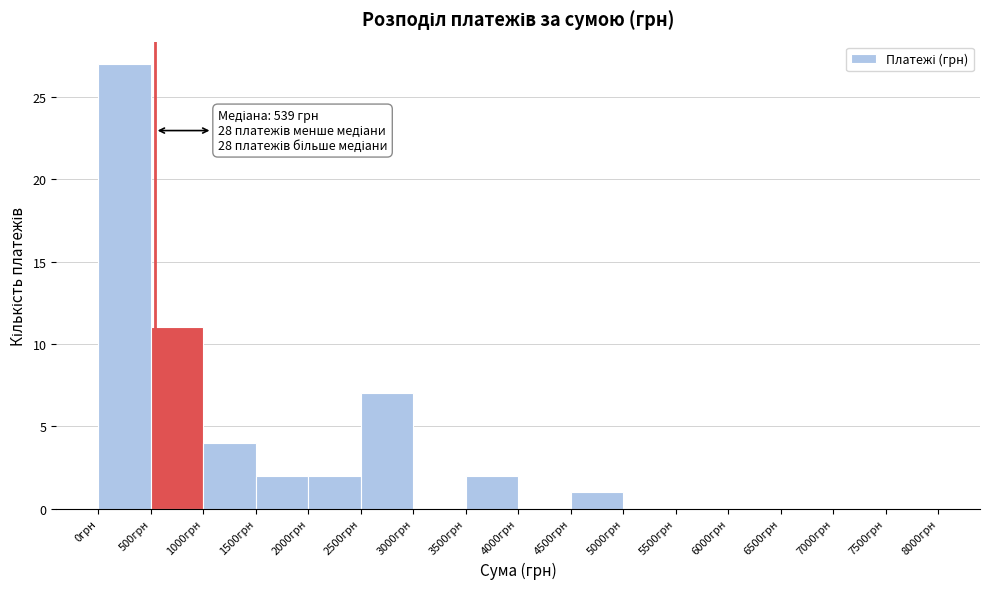

Over which range of the x-axis is the bar tallest?

0 to 500